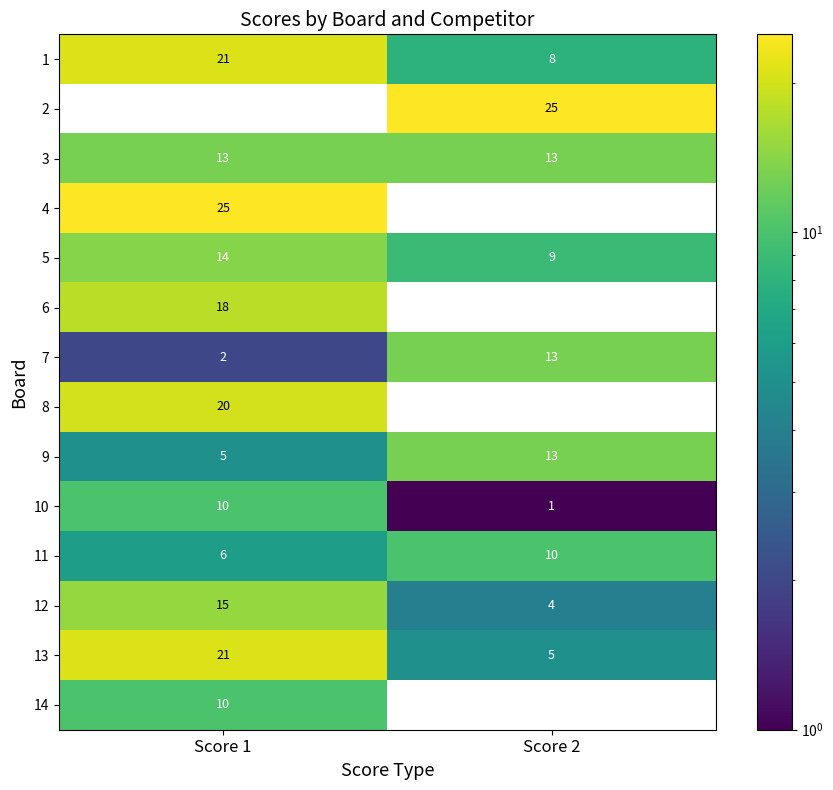

The 5 series shows 5.0 at Score 2. True or false?

False